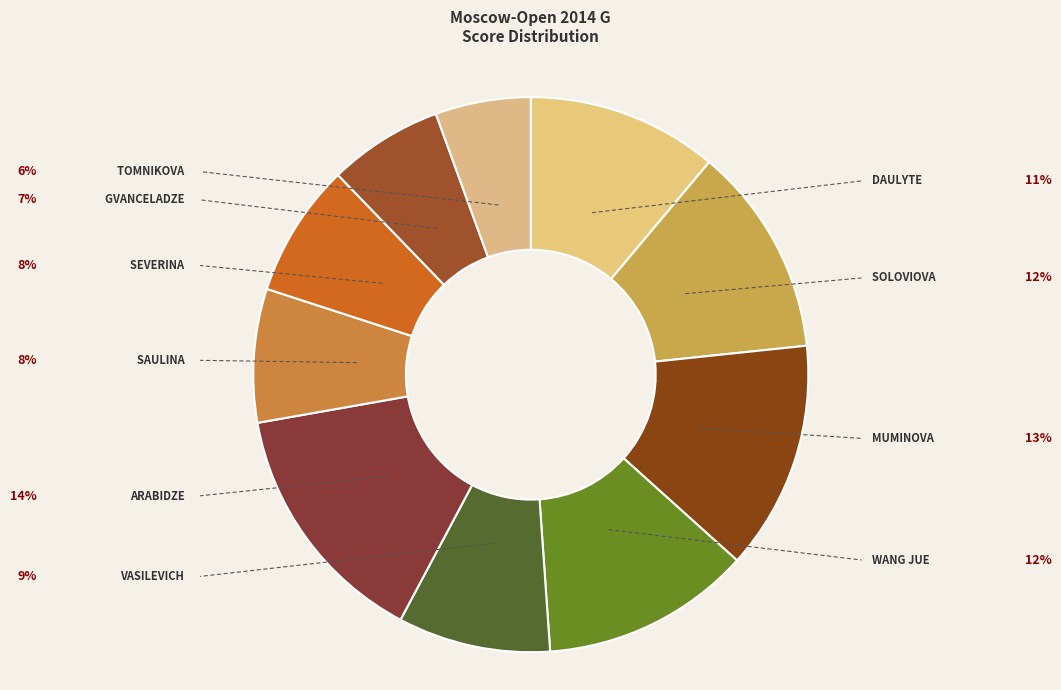

To the nearest percent, what is the difference between the largest and smallest slice percentages?

9%